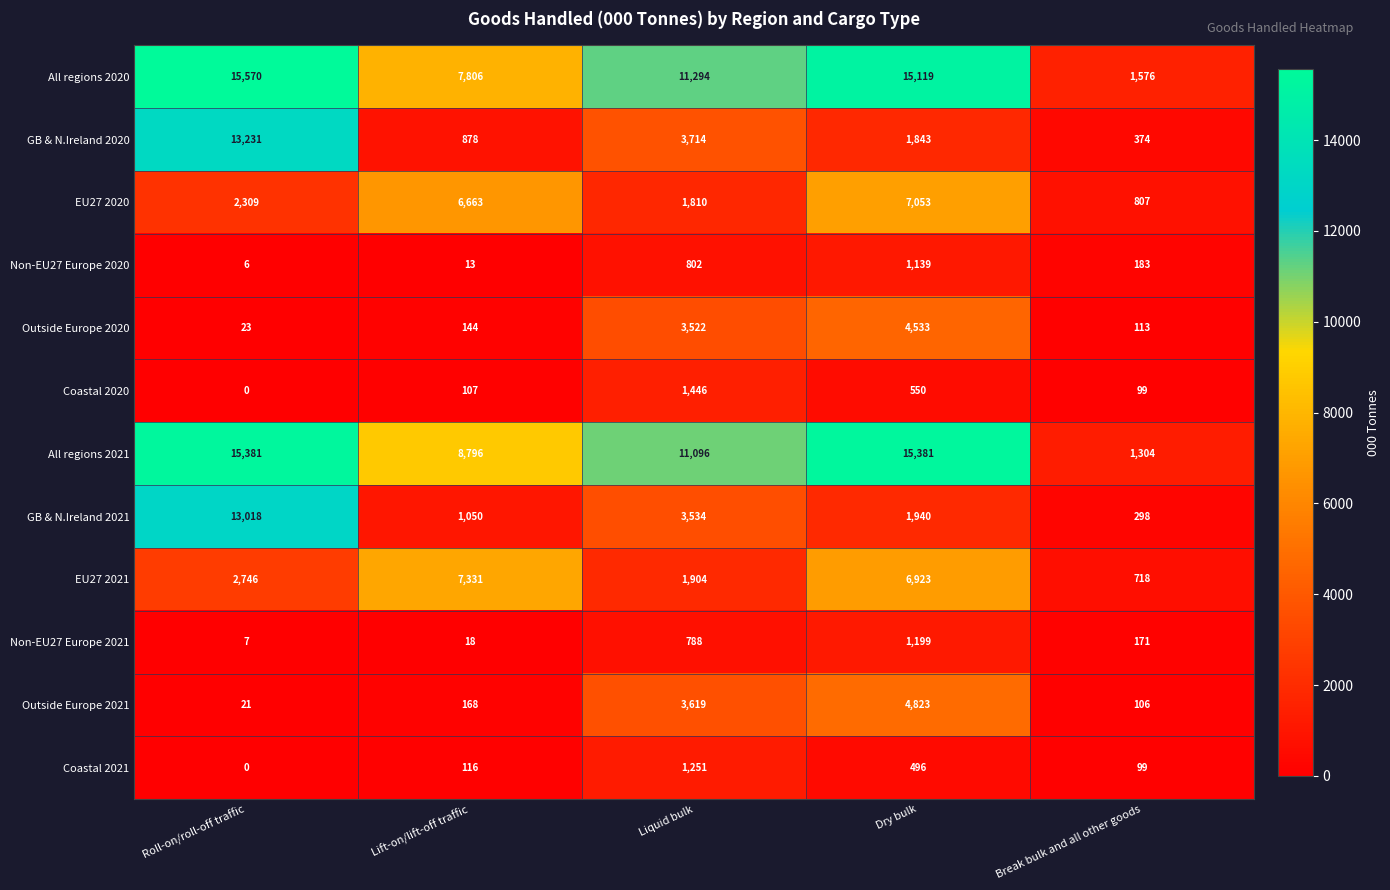

What is the difference between the second highest and minimum values in the Non-EU27 Europe 2021 series?

781